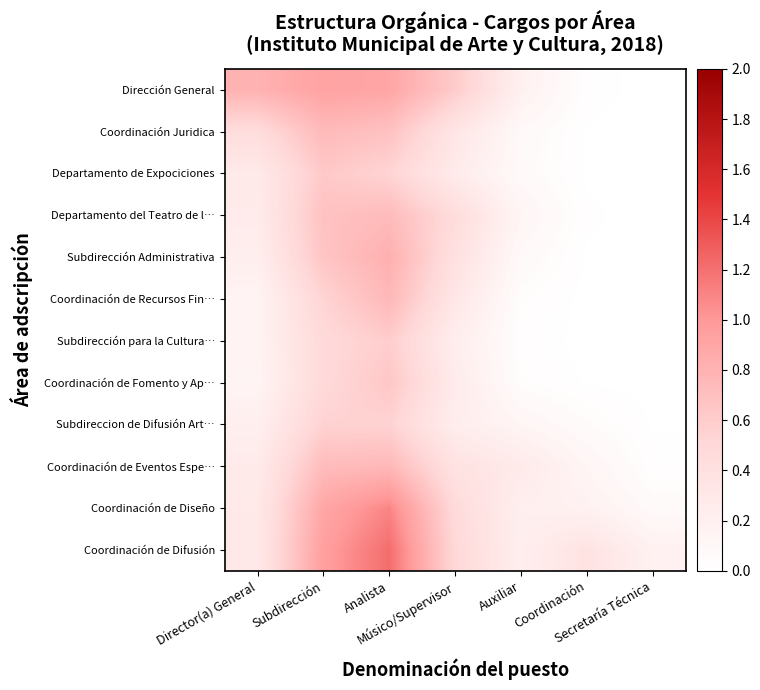

Which series has the largest range (max minus min)?

Coordinación de Difusión